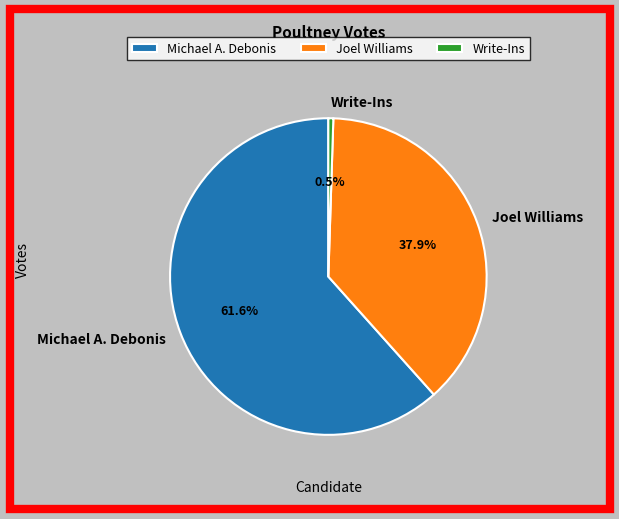

Is it true that Joel Williams is 38% of the pie?

True